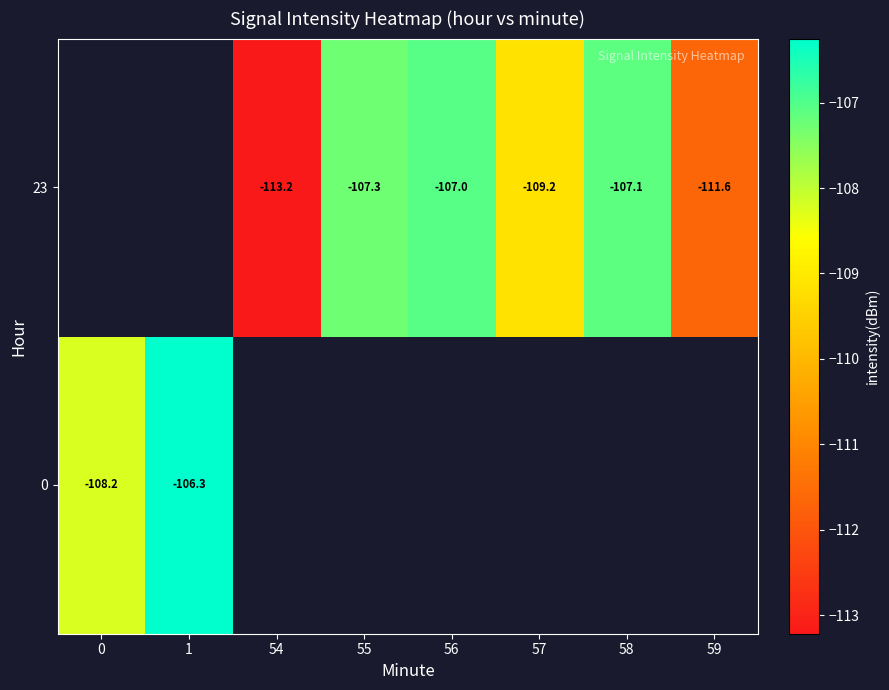

What is the approximate value of 23 at 55?

-107.3